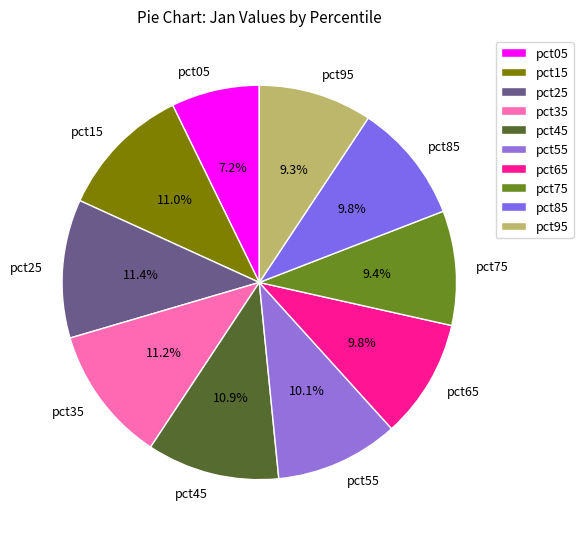

Do pct25 and pct35 together represent more than half of the pie?

No